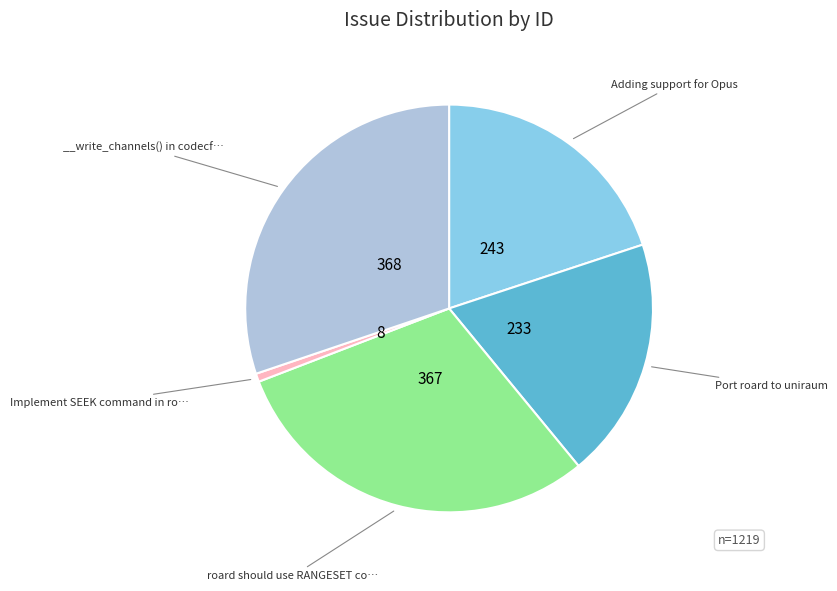

Is there any slice that represents more than half of the pie?

No